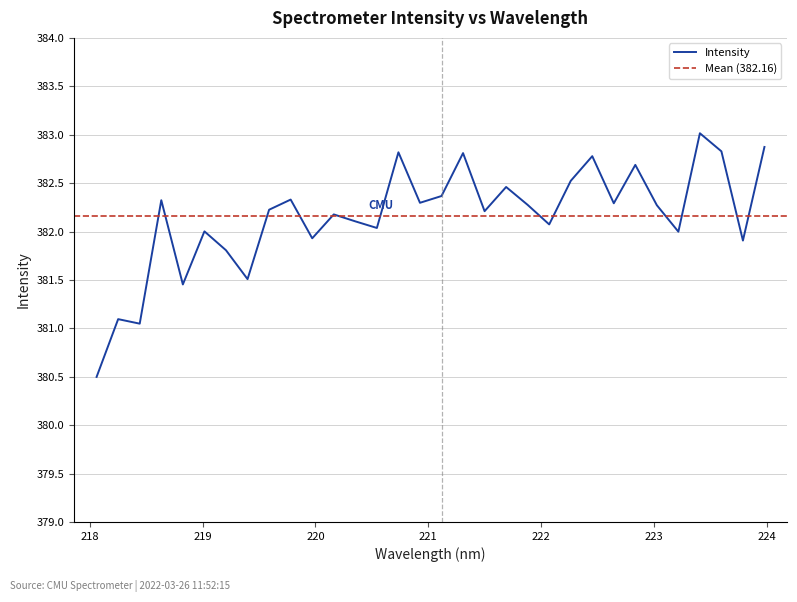

What is the sum of all values?

12229.0